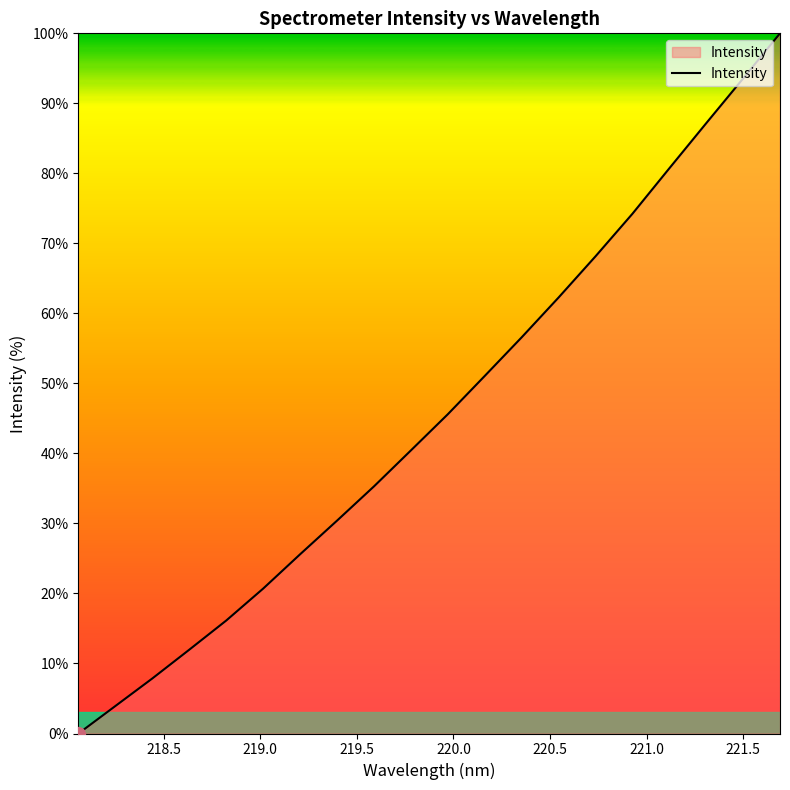

What is the difference between the maximum and minimum values?

100.0